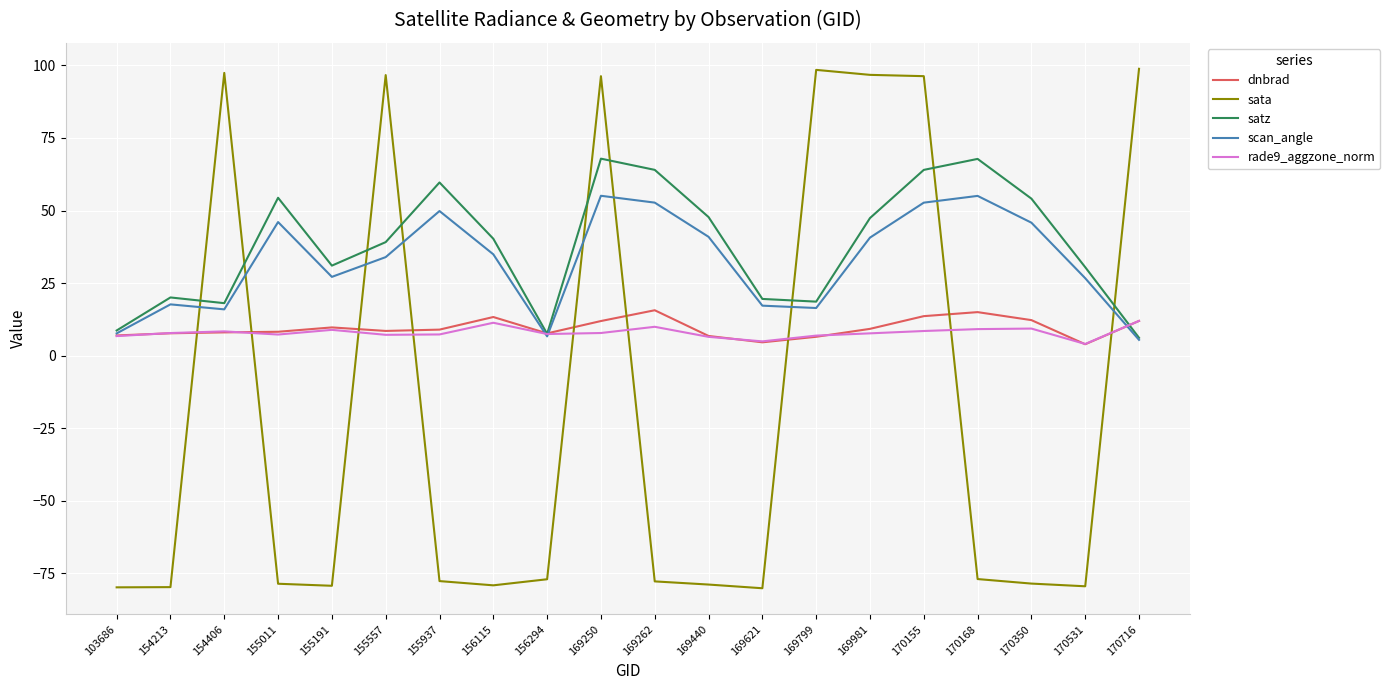

What is the total value across all series at 103686?

-49.9